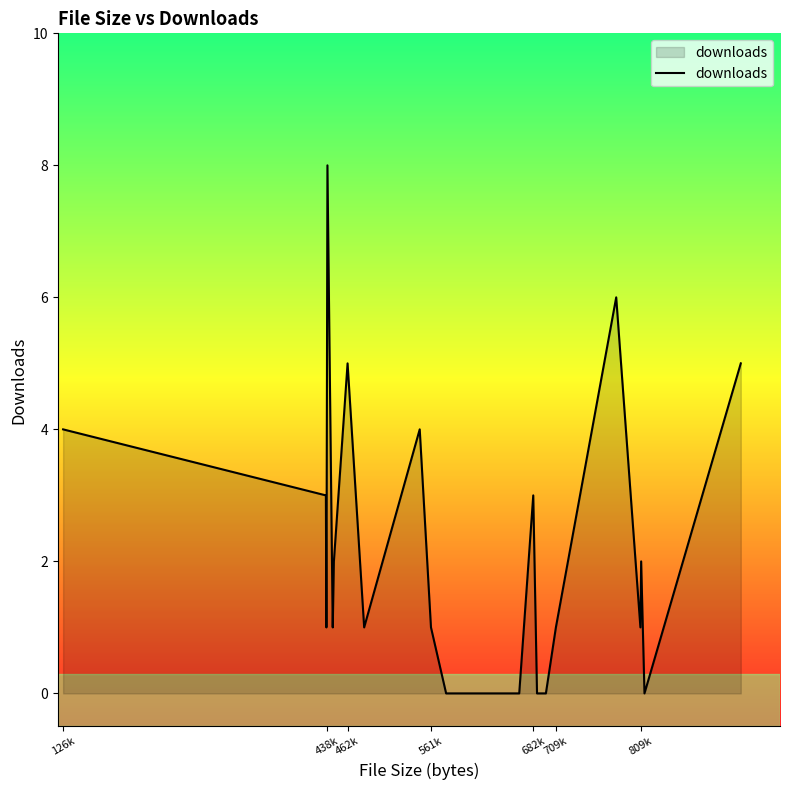

How many lines are shown in the chart?

1